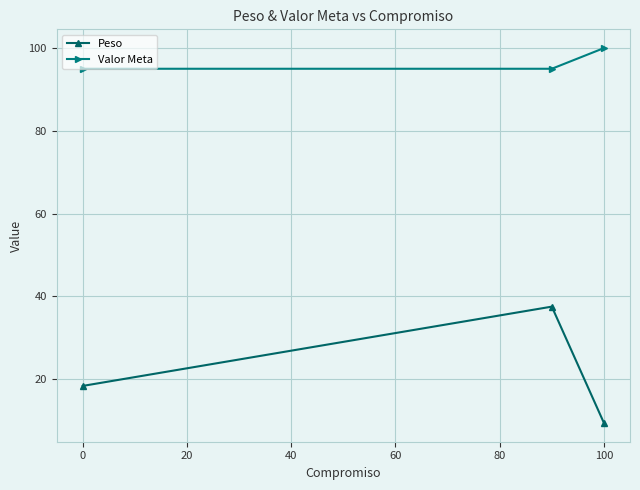

What is the difference between the maximum and minimum values in the Valor Meta series?

5.0